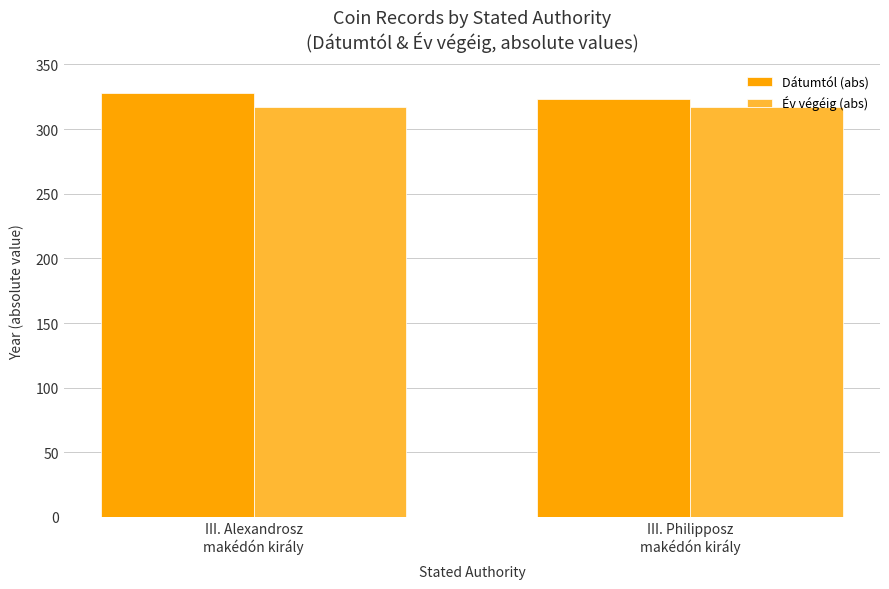

What is the average value of the Év végéig (abs) series?

317